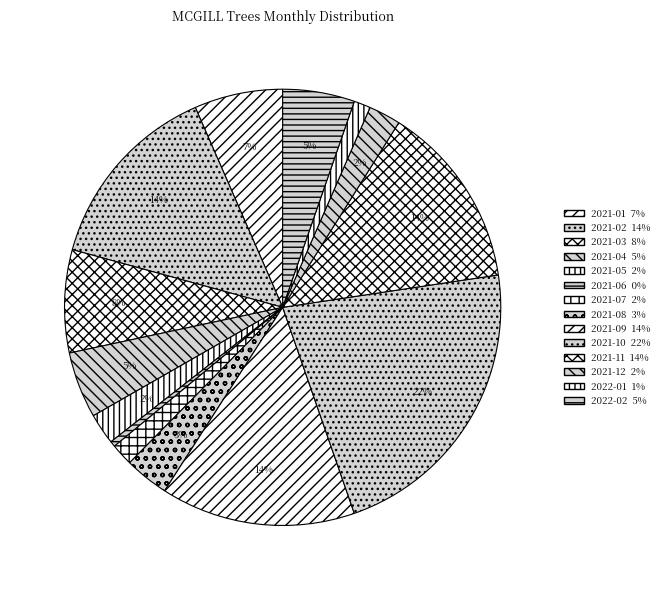

How many slices are in this pie chart?

14